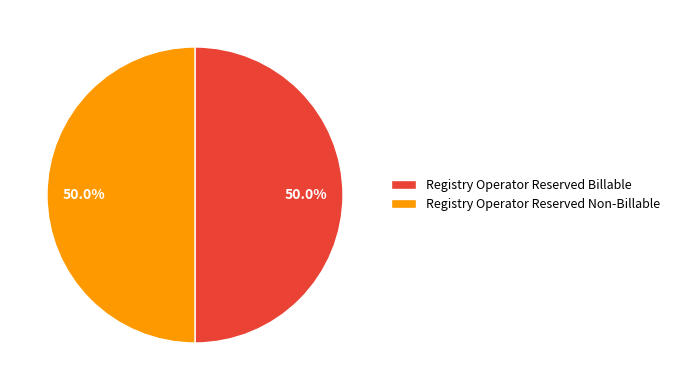

To the nearest percent, what portion does Registry Operator Reserved Non-Billable represent?

50%